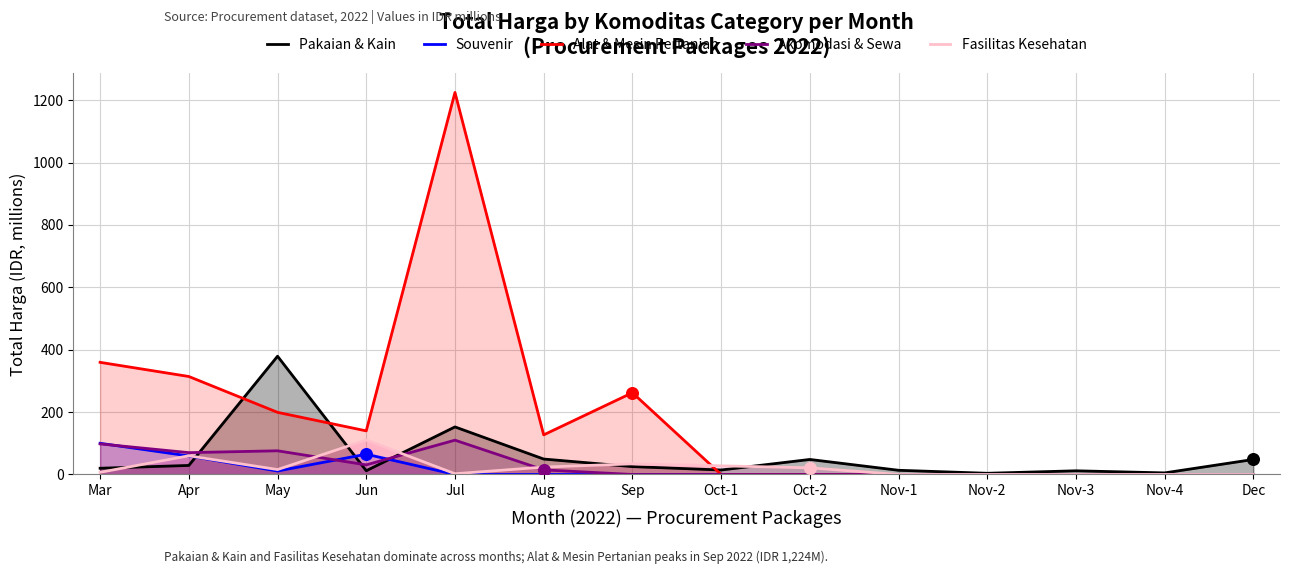

At which category is the sum across all series the highest?

Jul